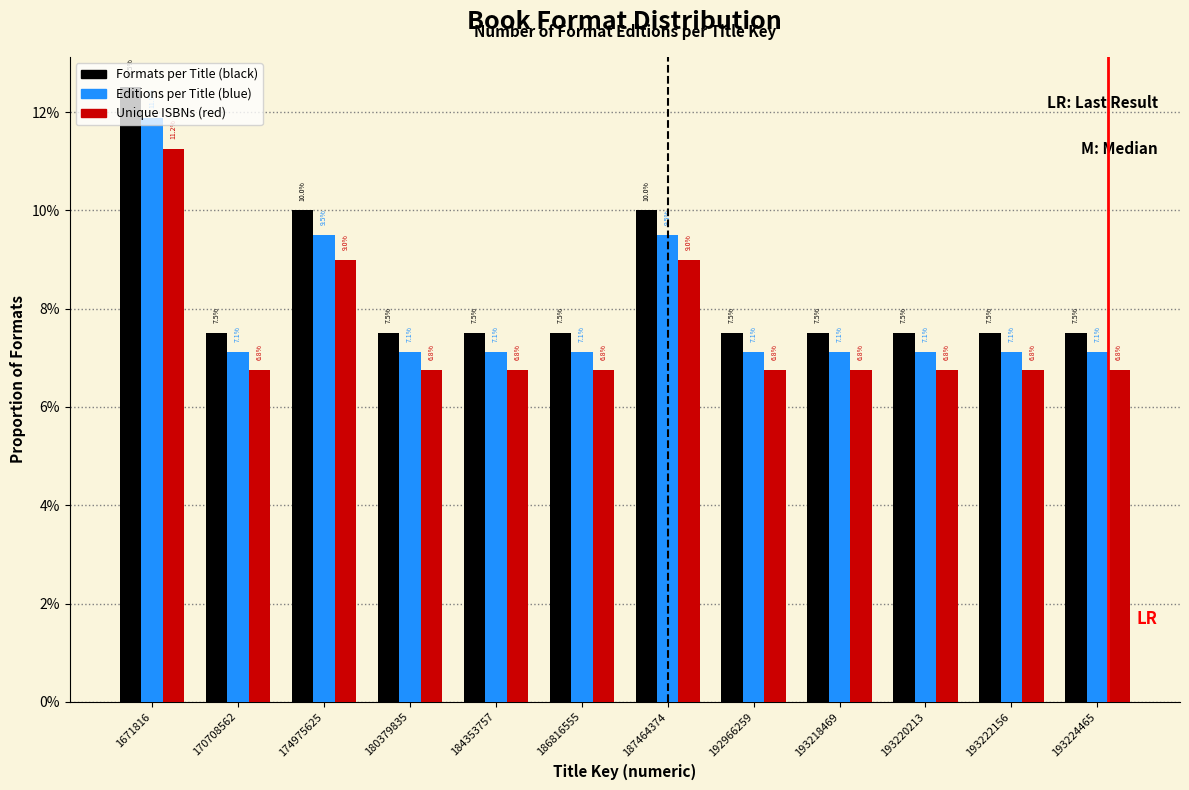

What are all the series names shown in the legend?

Formats per Title (black), Editions per Title (blue), Unique ISBNs (red)